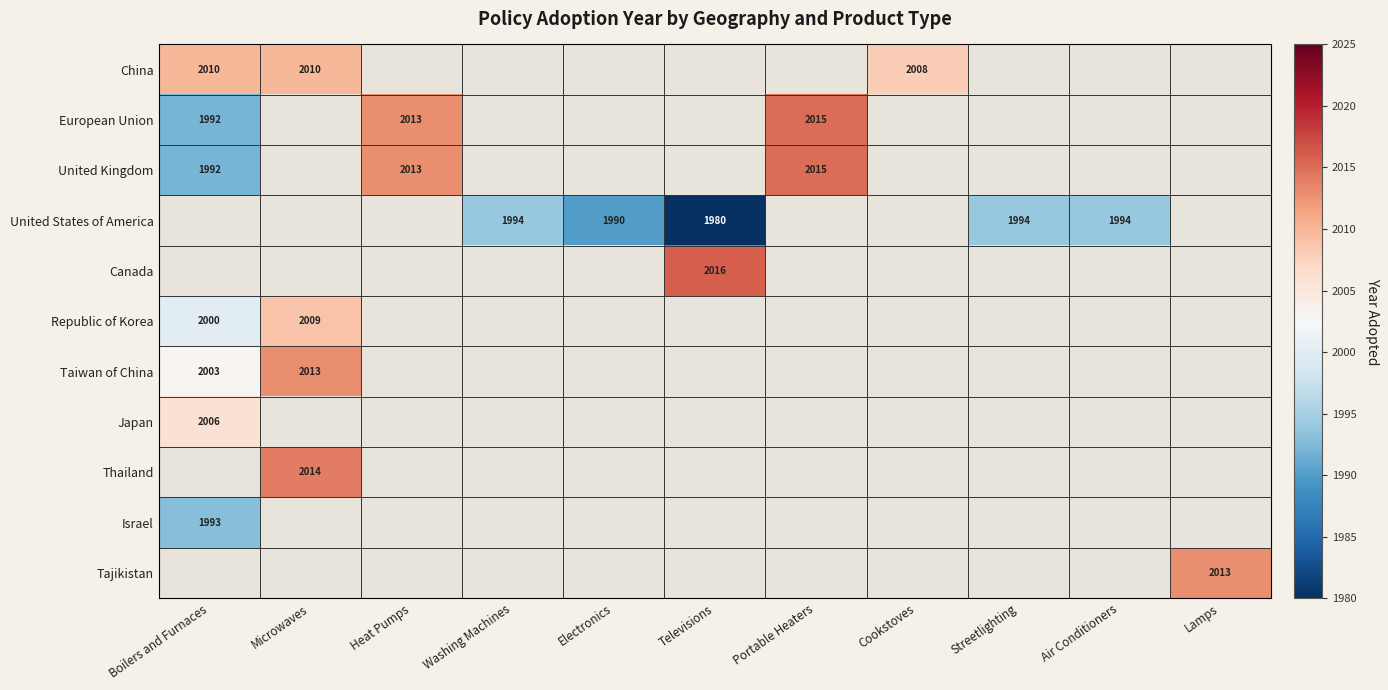

The United Kingdom series shows 3364 at Heat Pumps. True or false?

False